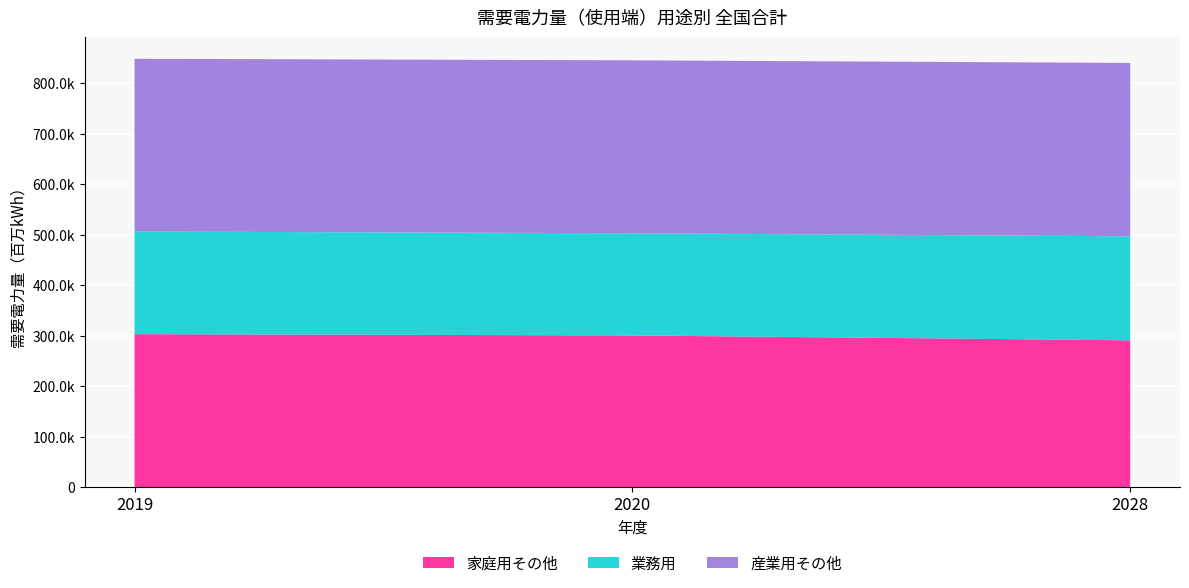

Reading left to right, list all the values displayed in this chart.

家庭用その他: 303118	300583	290890
業務用: 203306	202388	206107
産業用その他: 342224	342618	343423